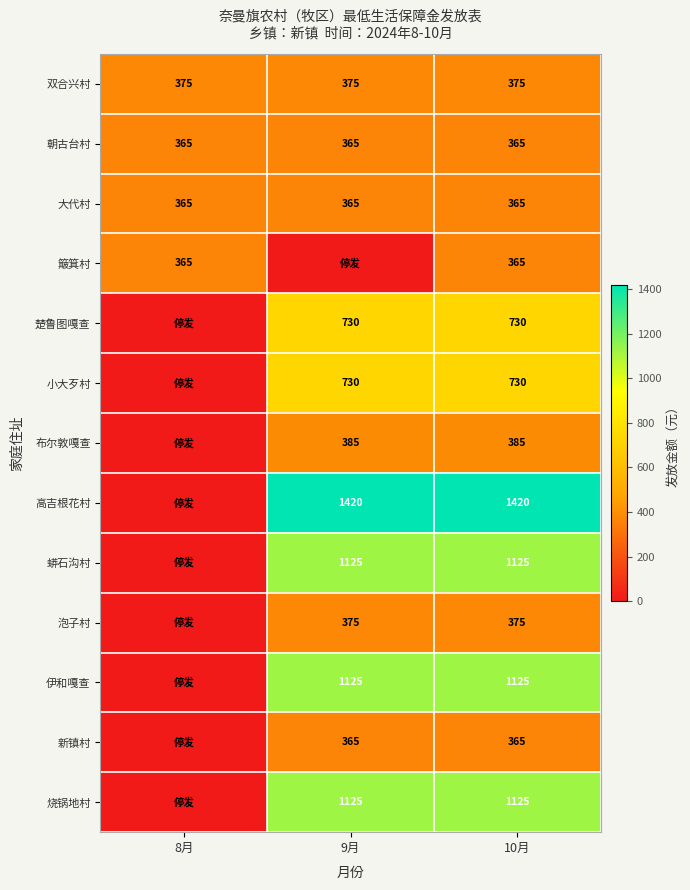

At how many categories does at least one series exceed 533?

2